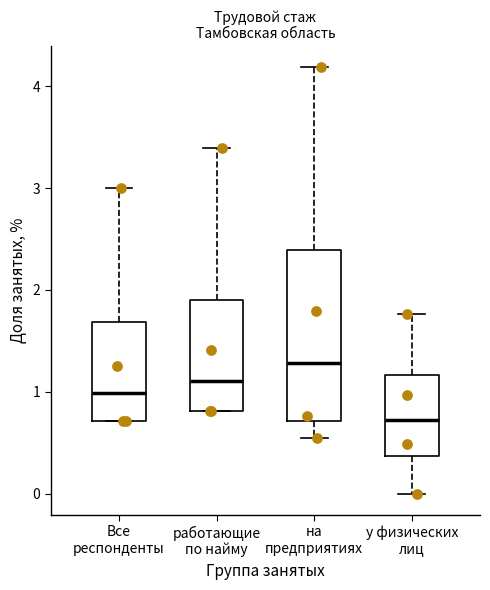

Which box has the highest median line?

на предприятиях